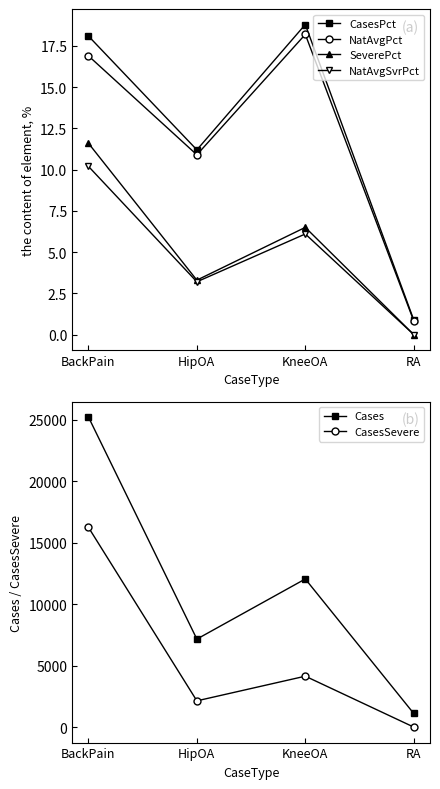

How many CasesSevere values are between 2133 and 16239?

3